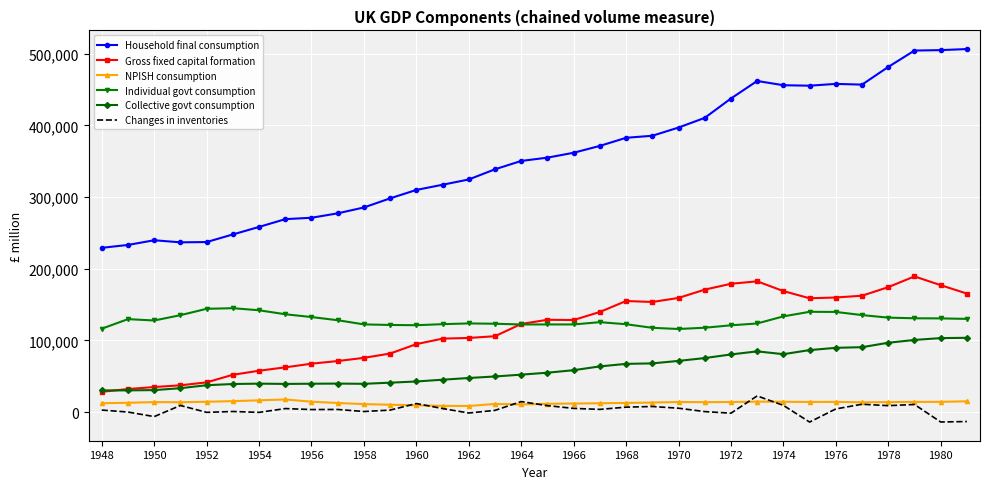

What is the sum of all Individual govt consumption values?

4353227